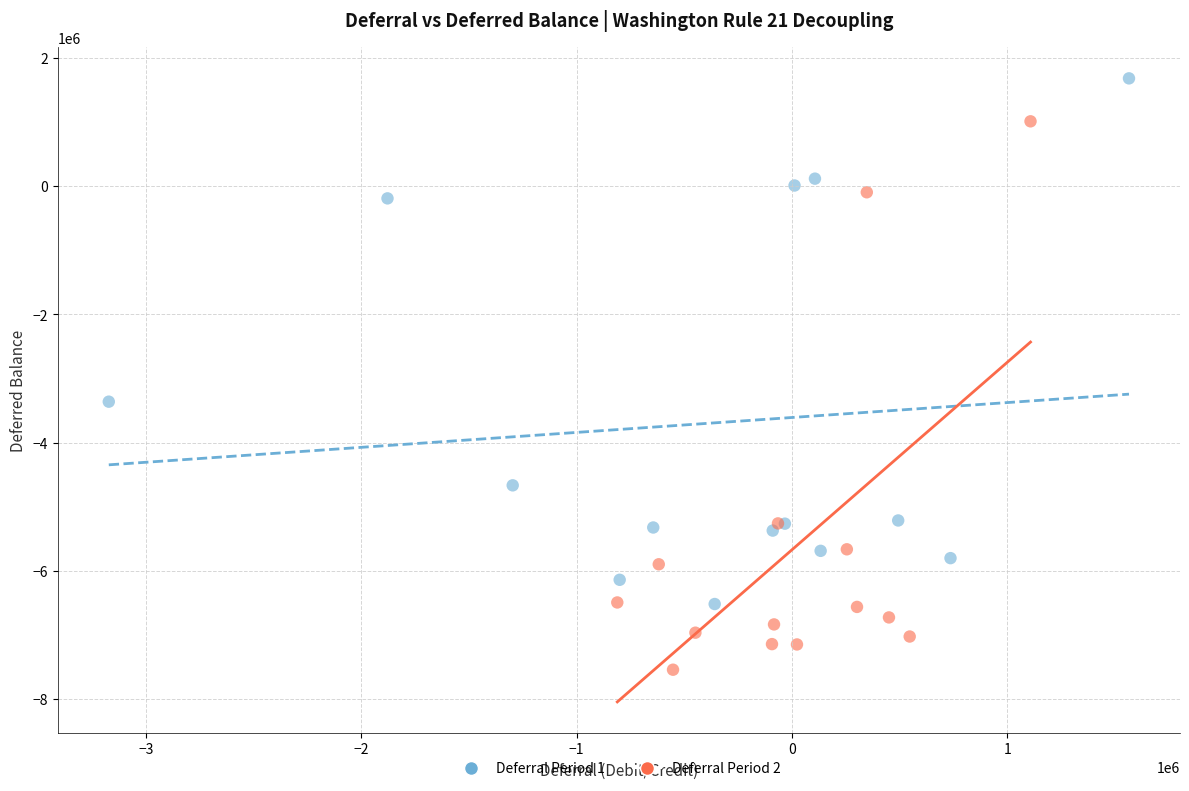

What are all the series names shown in the legend?

Deferral Period 1, Deferral Period 2